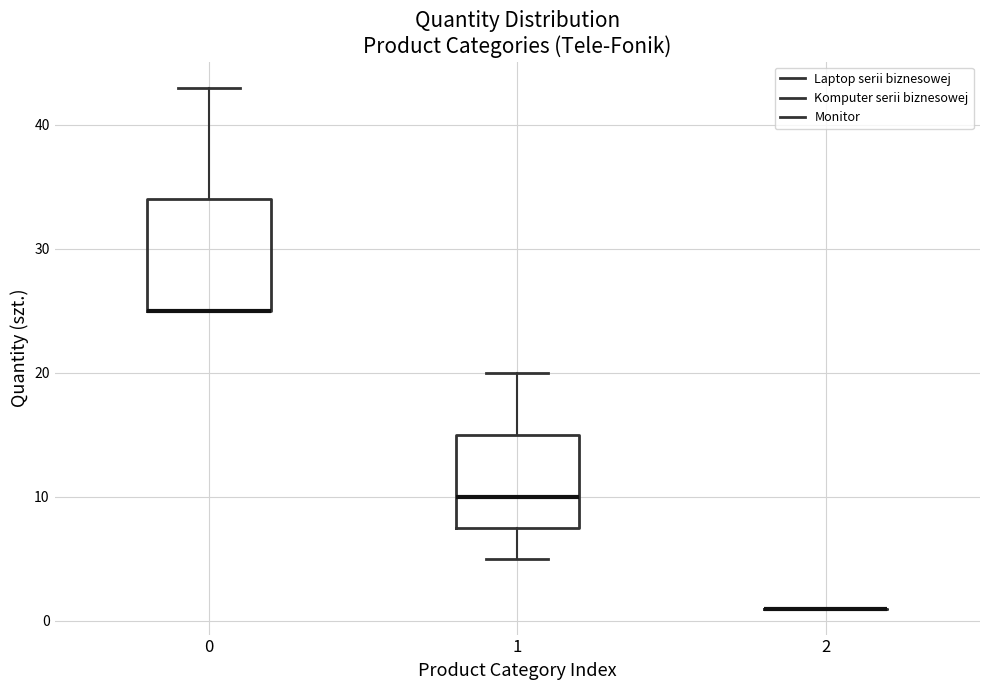

Reading left to right, read every box against the y-axis: the position of its median line, the range the box covers, and the ends of its whiskers. The values are not printed on the chart, so give them approximately, as read against the axis.

0: median 25 (drawn on the box's lower edge), box 25 to 34, whiskers 25 to 43
1: median 10, box 8 to 15, whiskers 5 to 20
2: box collapsed to a line at 1, whiskers 1 to 1